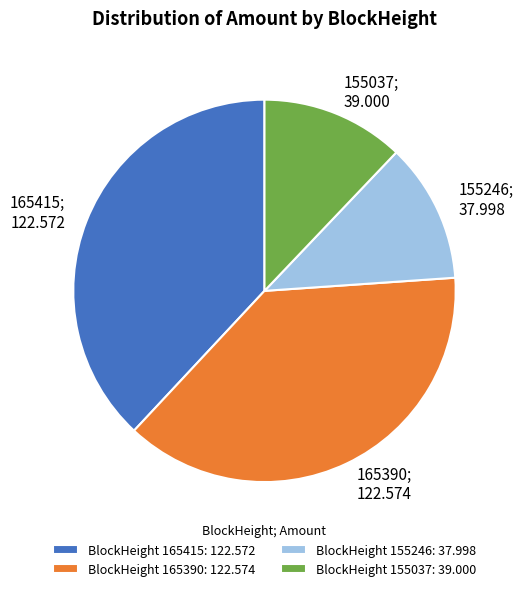

Is there a majority slice in this chart?

No